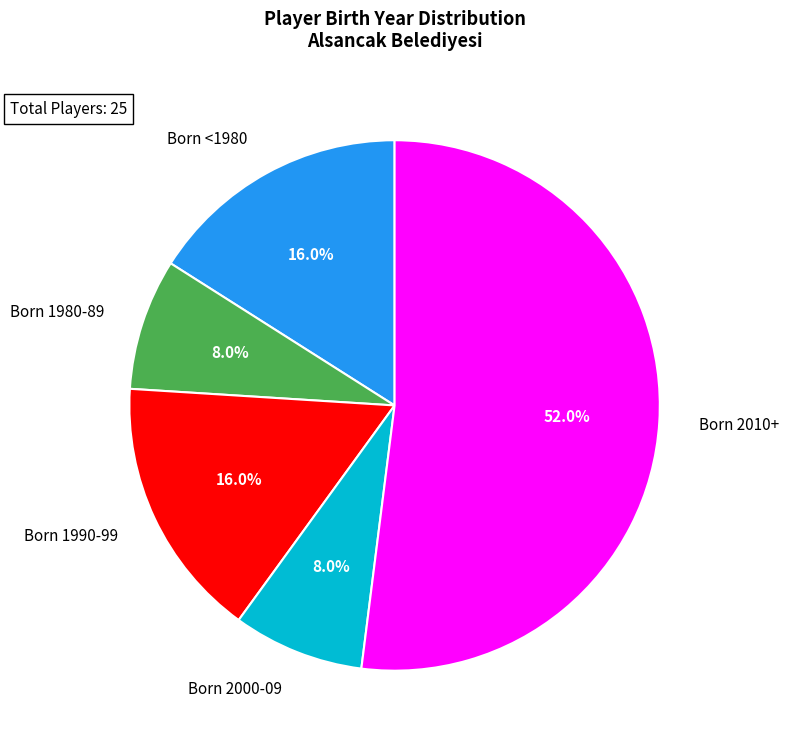

What is the largest slice in the pie chart?

Born 2010+